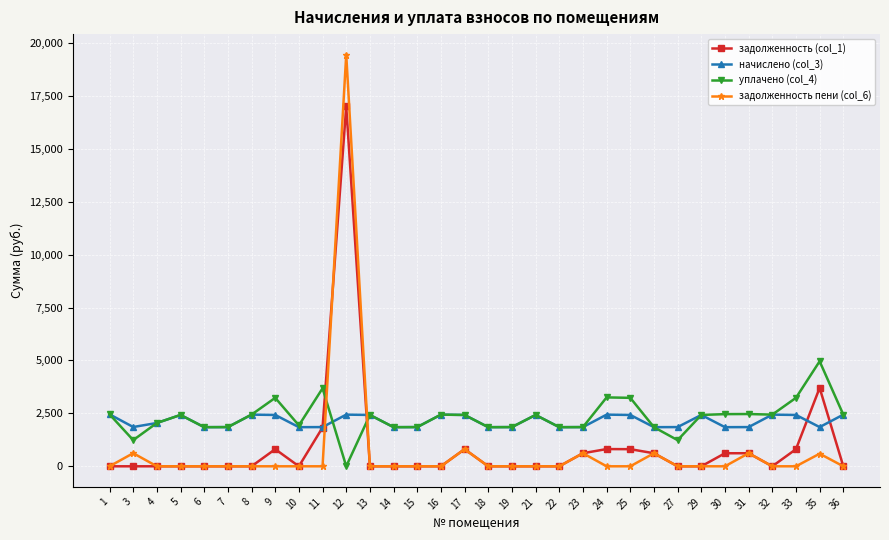

How many data points in уплачено (col_4) are less than 2425?

14